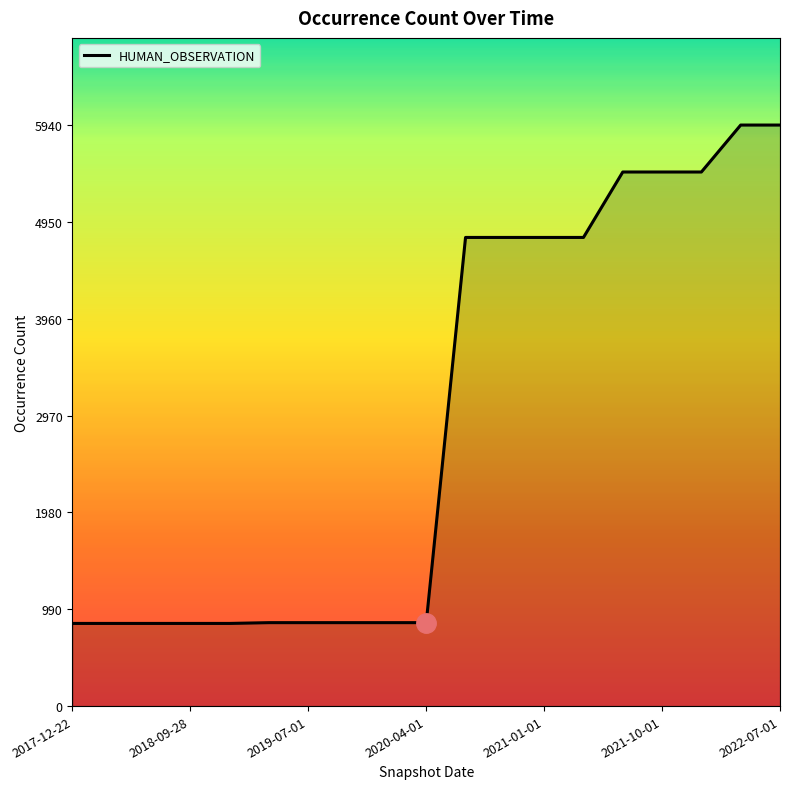

How many lines are shown in the chart?

1